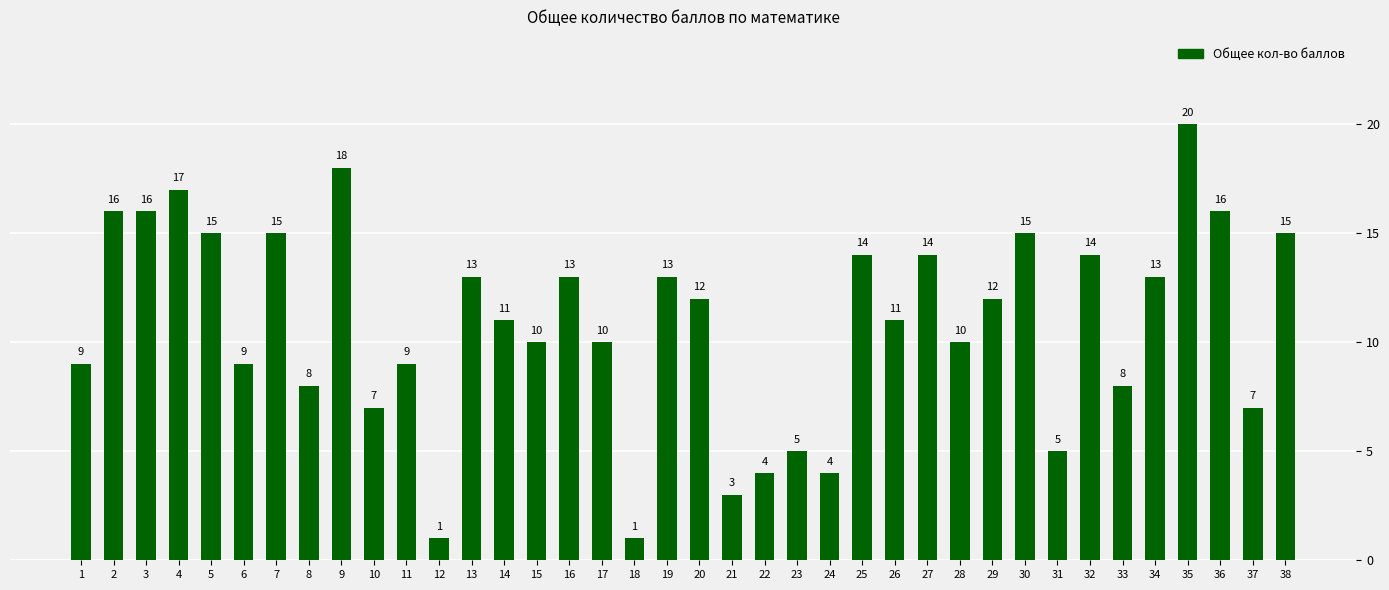

What is the value of the 20th bar from the left?

12